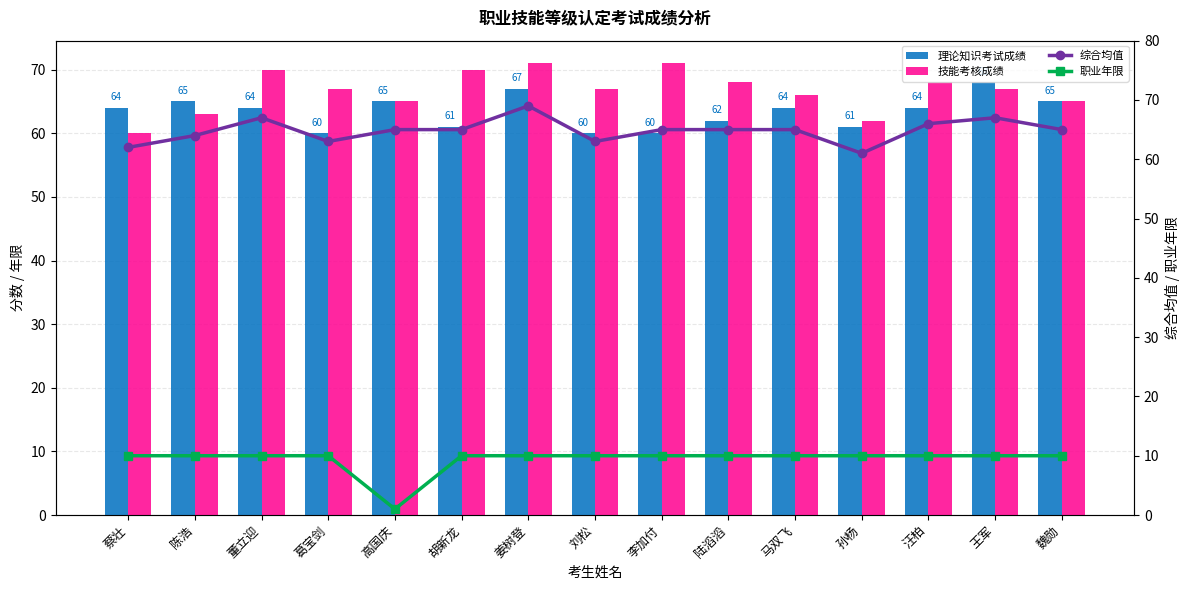

The 技能考核成绩 series shows 26 at 蔡壮. True or false?

False